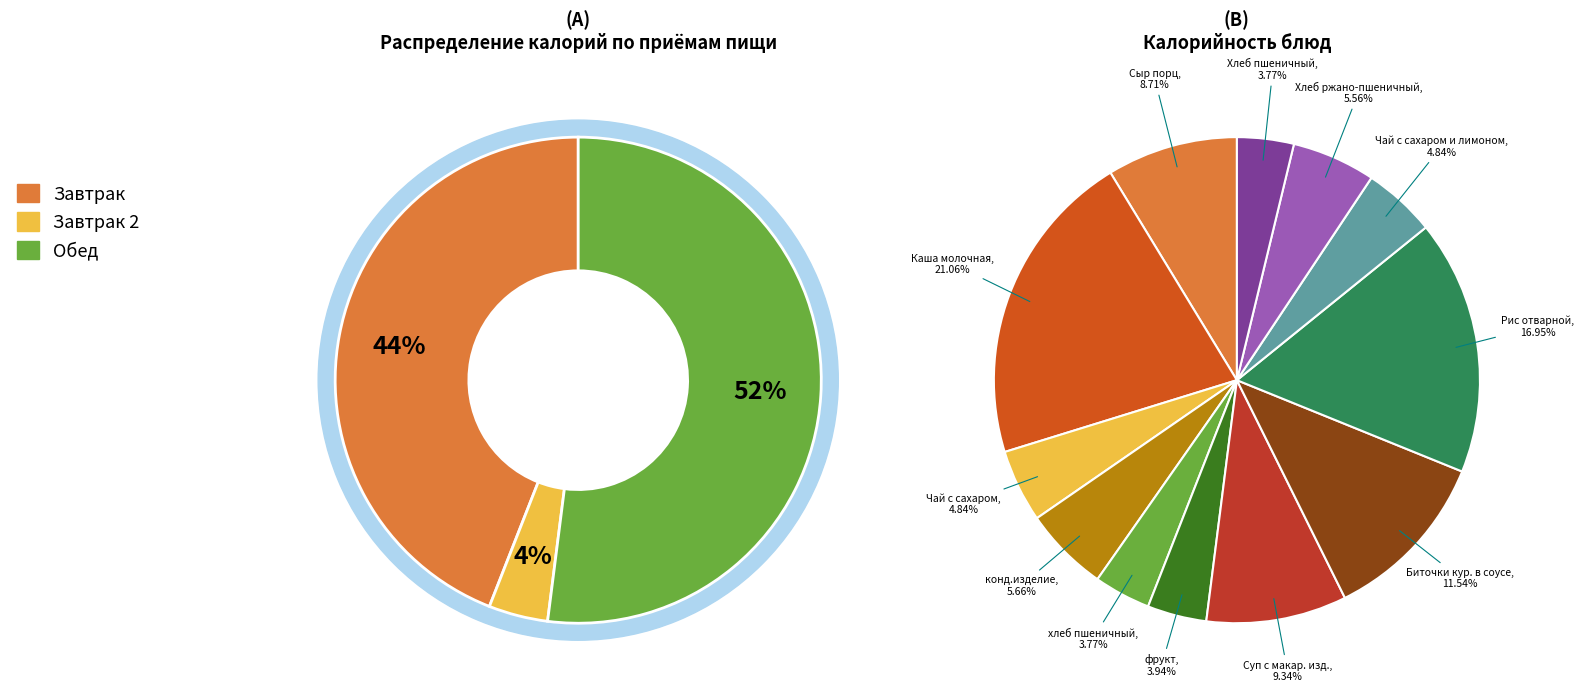

Which slice is the largest?

Каша молочная